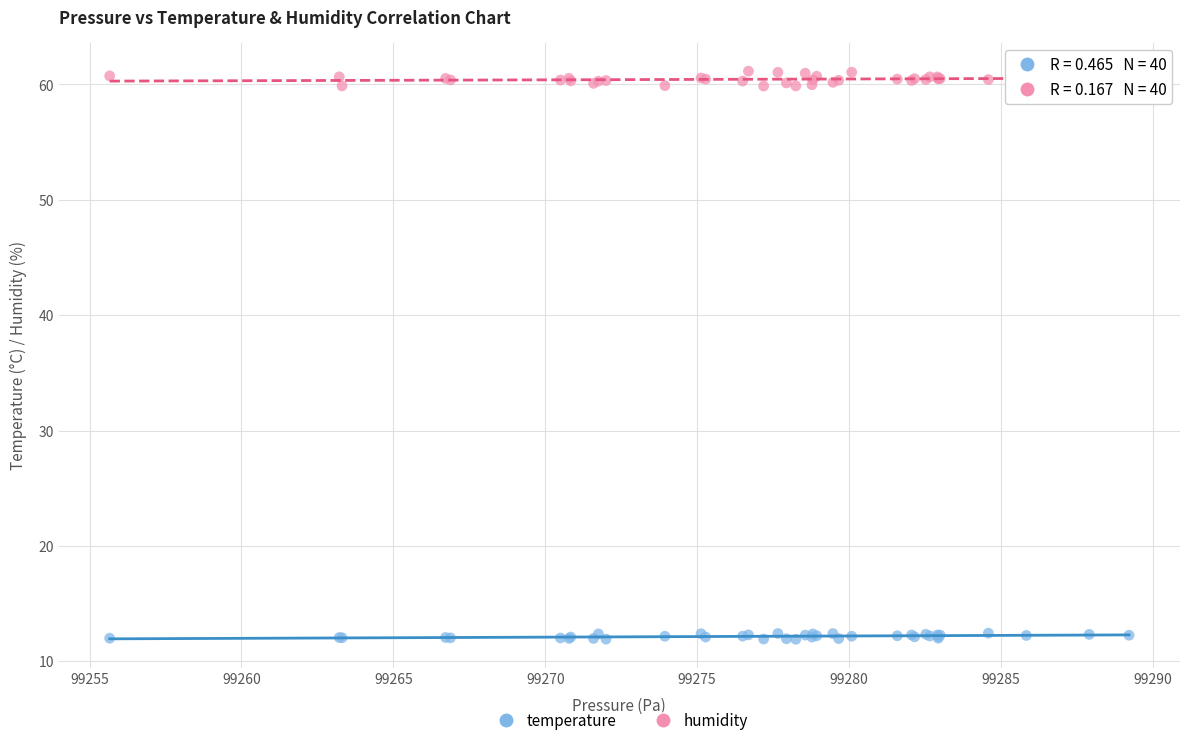

Which series has the largest Y range (max minus min)?

humidity